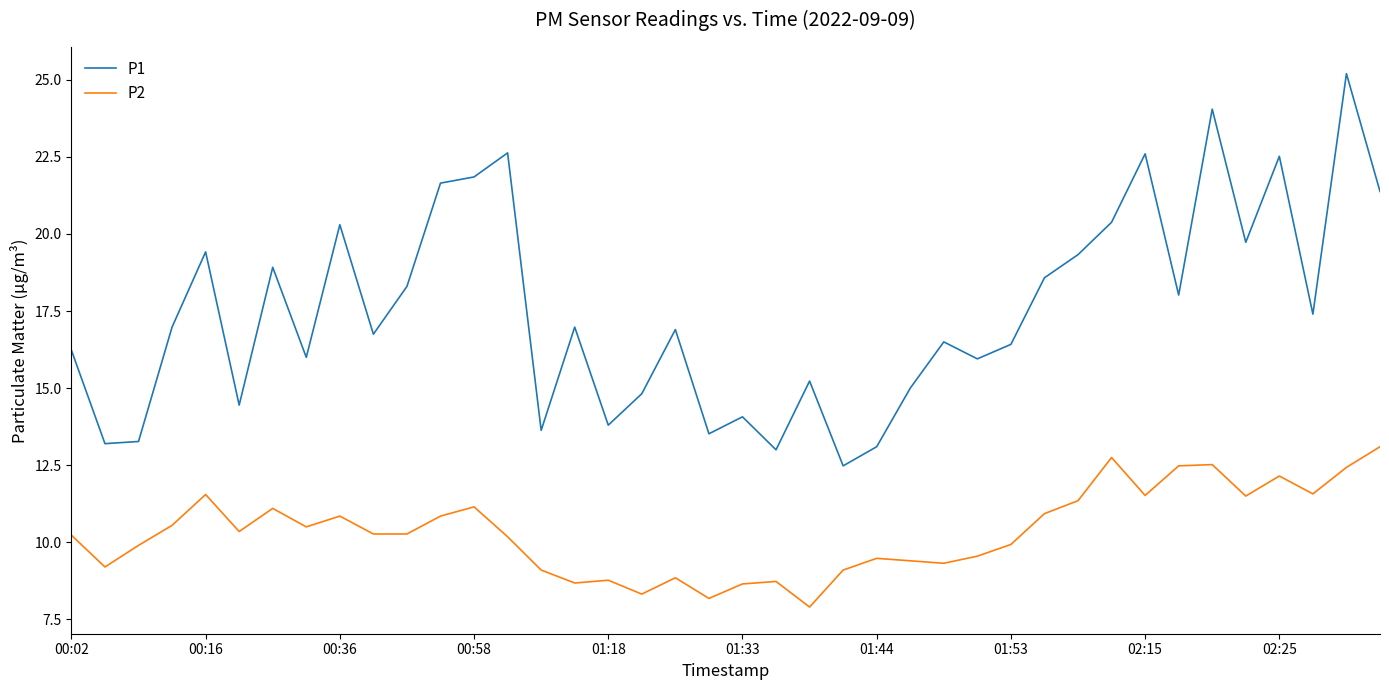

Which series has the largest total across all categories?

P1